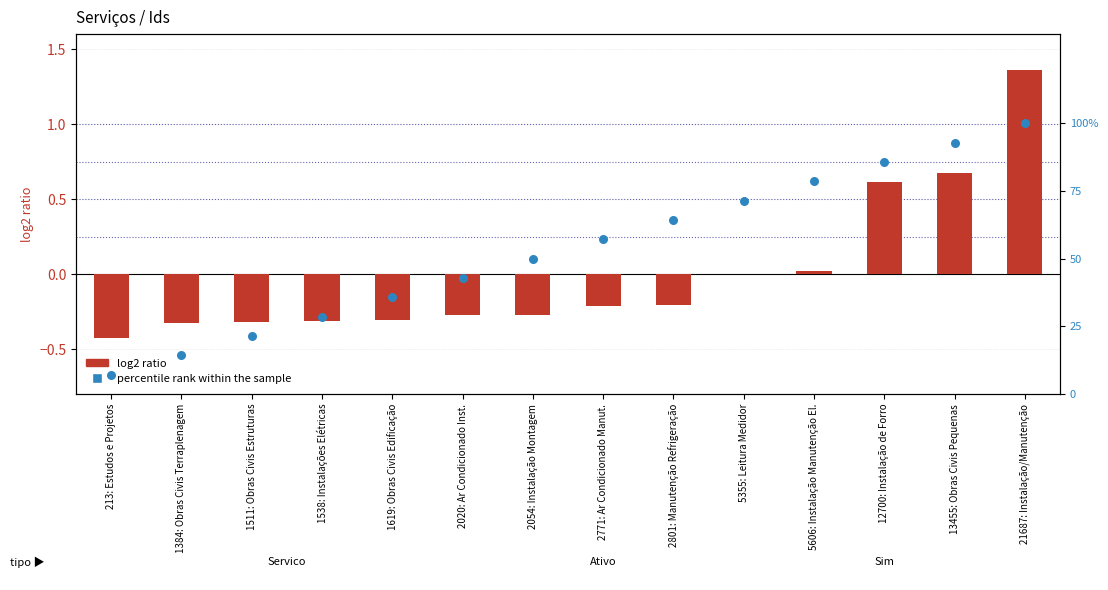

Which series reaches the minimum Y coordinate?

log2 ratio